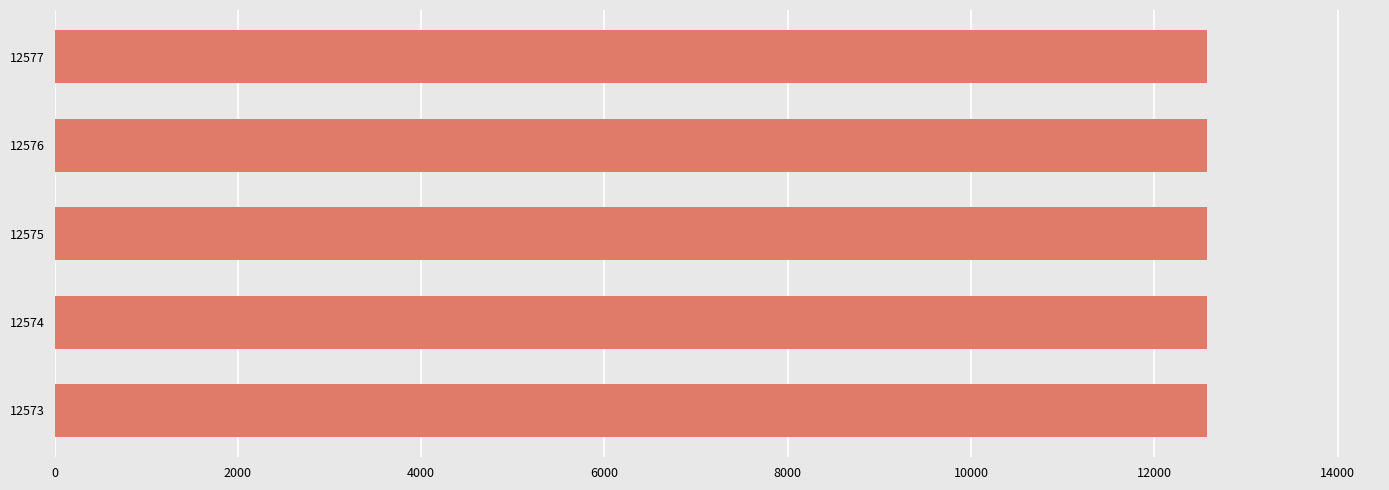

What is the sum of all values?

62875